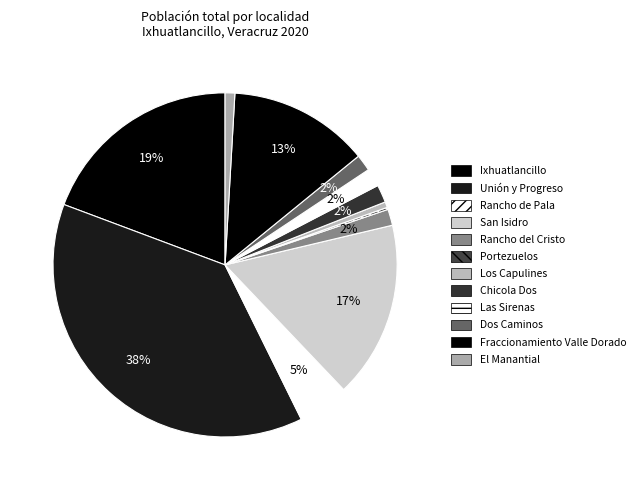

Rank the categories by value from lowest to highest.

Portezuelos, Los Capulines, El Manantial, Rancho del Cristo, Dos Caminos, Chicola Dos, Las Sirenas, Rancho de Pala, Fraccionamiento Valle Dorado, San Isidro, Ixhuatlancillo, Unión y Progreso